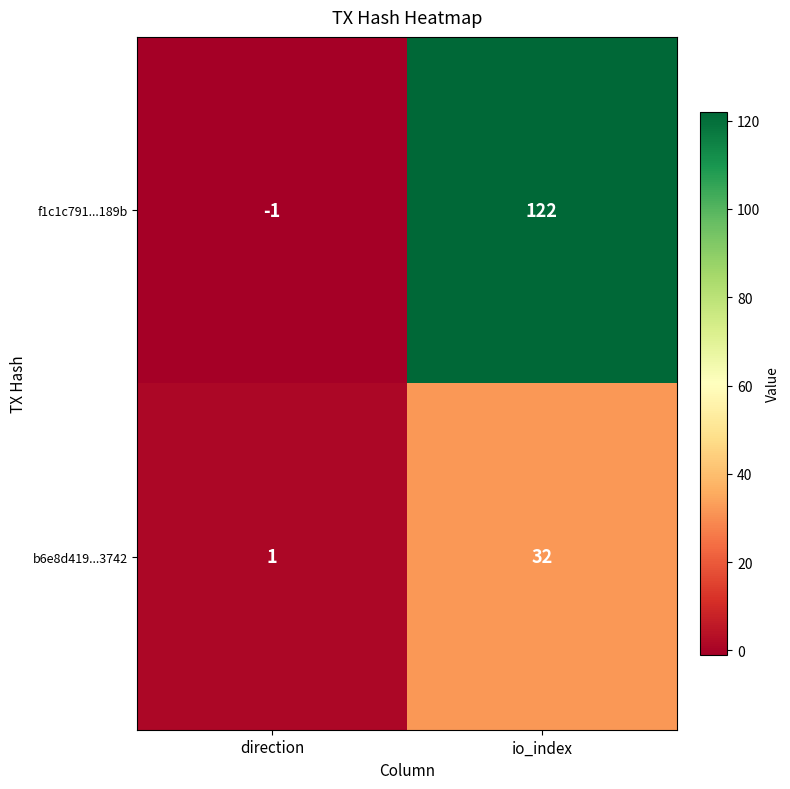

What is the sum of all b6e8d419...3742 values?

33